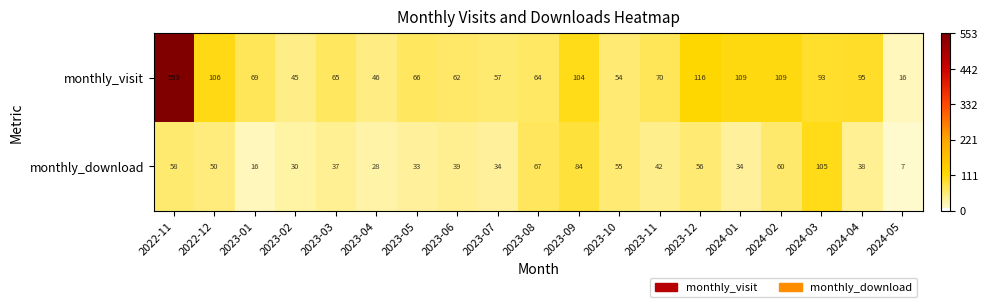

What is the sum of the monthly_visit values at 2023-12 and 2024-03?

209